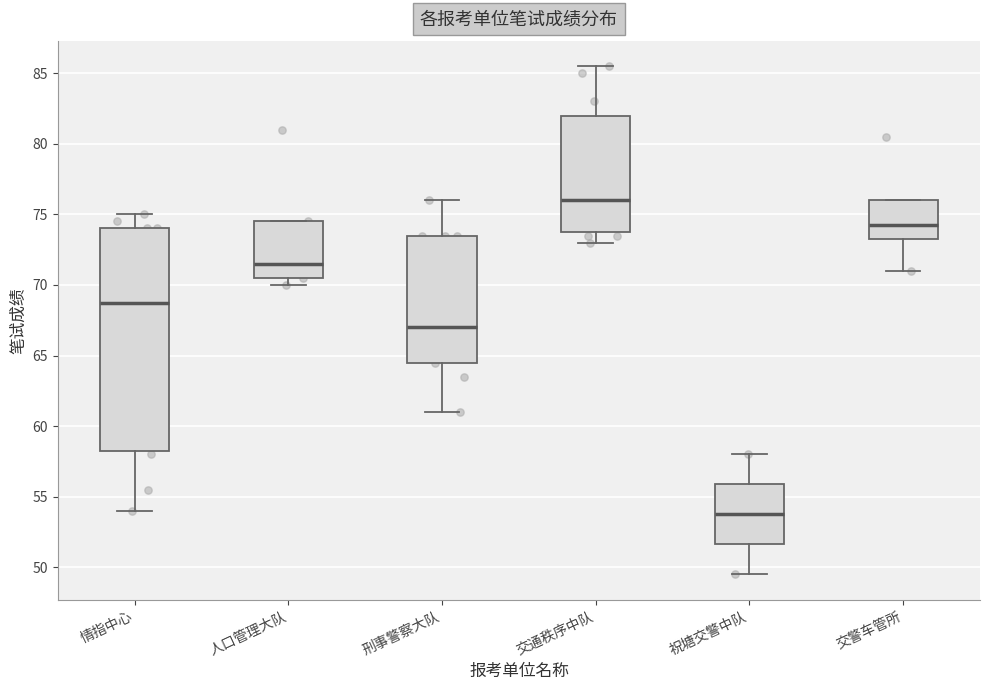

Reading left to right, read every box against the y-axis: the position of its median line, the range the box covers, and the ends of its whiskers. The values are not printed on the chart, so give them approximately, as read against the axis.

情指中心: median 69.0, box 58.5 to 74.0, whiskers 54.0 to 75.0
人口管理大队: median 71.5, box 70.5 to 74.5, whiskers 70.0 to 74.5
刑事警察大队: median 67.0, box 64.5 to 73.5, whiskers 61.0 to 76.0
交通秩序中队: median 76.0, box 74.0 to 82.0, whiskers 73.0 to 85.5
祝塘交警中队: median 54.0, box 51.5 to 56.0, whiskers 49.5 to 58.0
交警车管所: median 74.5, box 73.5 to 76.0, whiskers 71.0 to 76.0